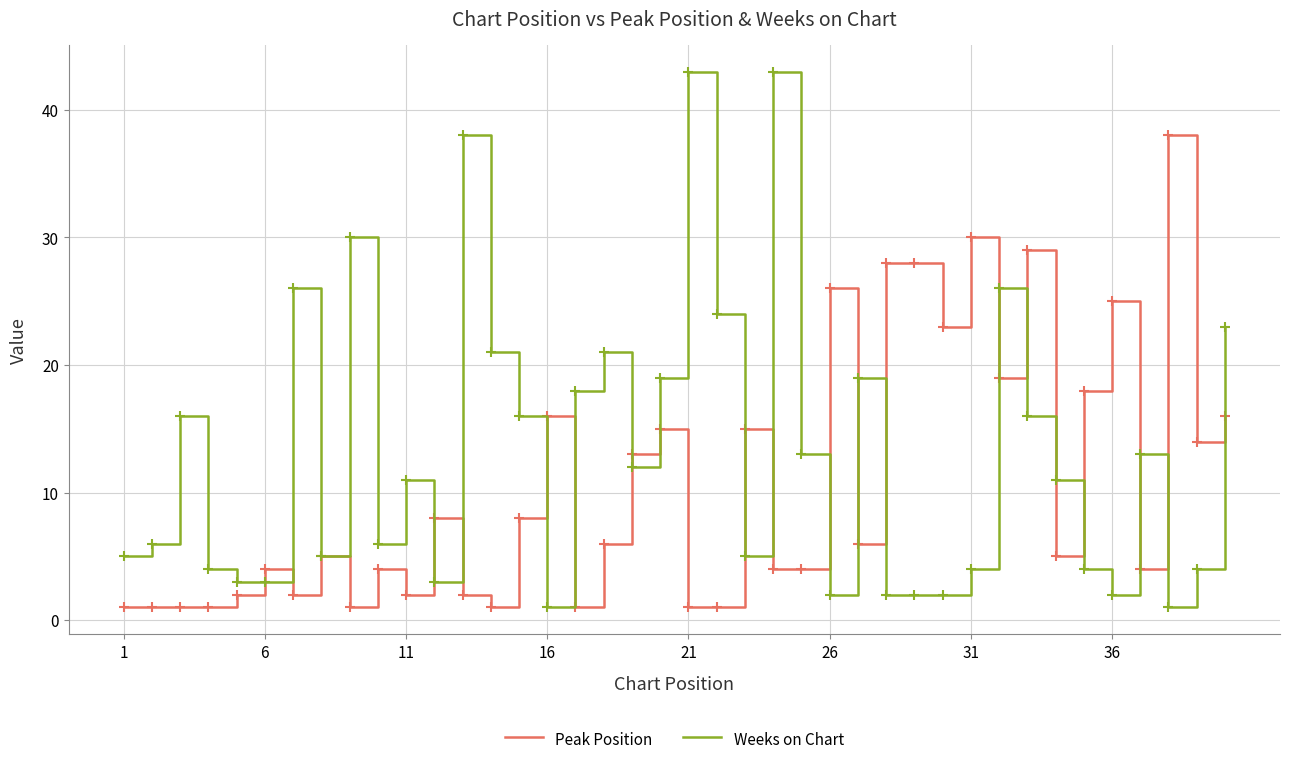

In Weeks on Chart, how many points are higher than both neighbors (excluding endpoints)?

11